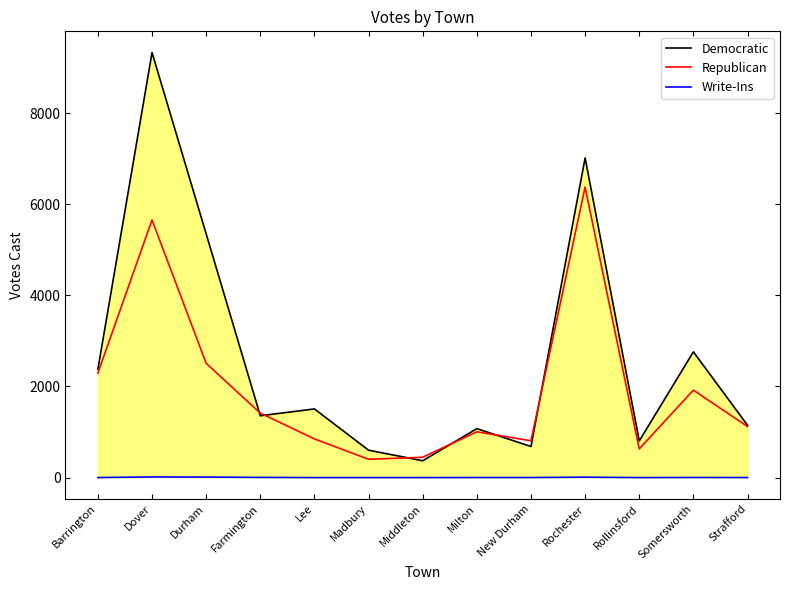

The Write-Ins series shows 2 at Somersworth. True or false?

True